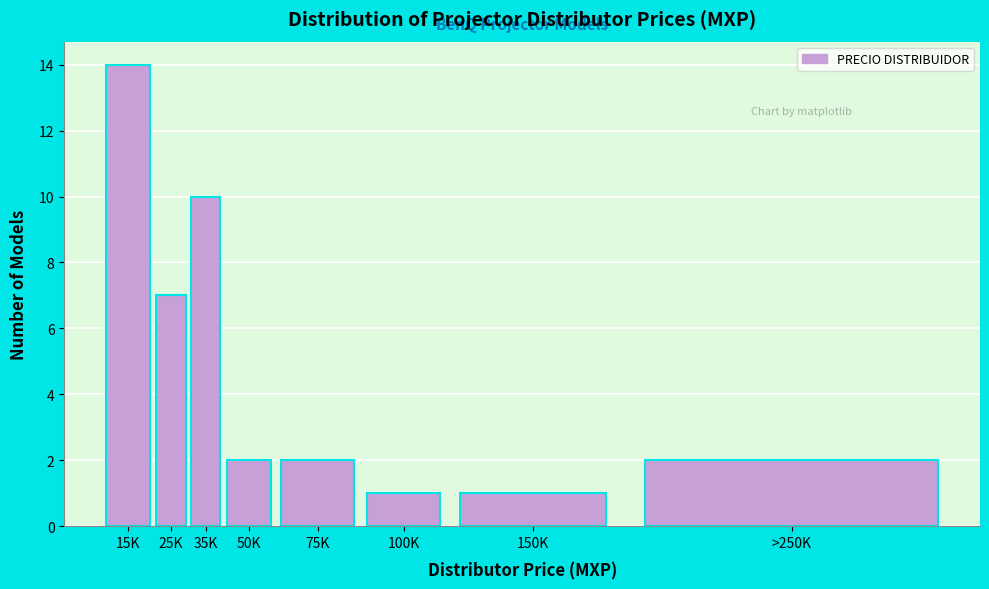

Reading left to right, transcribe all the data shown in this chart.

15K=14	25K=7	35K=10	50K=2	75K=2	100K=1	150K=1	>250K=2